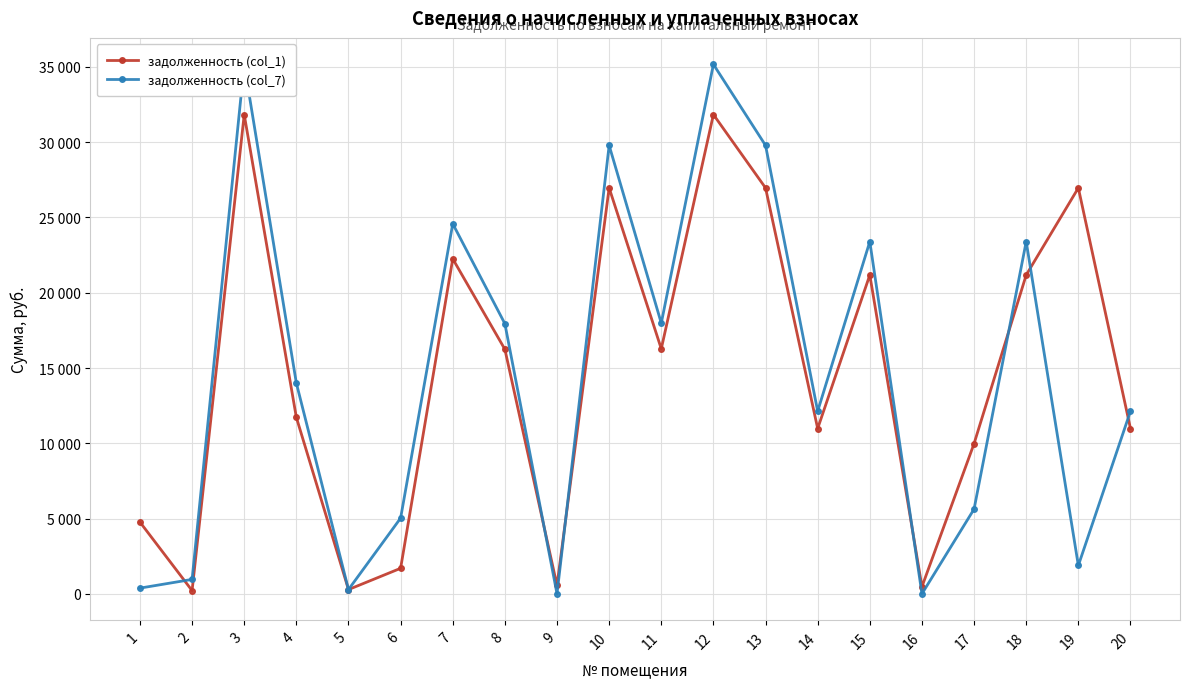

What are all the series names shown in the legend?

задолженность (col_1), задолженность (col_7)